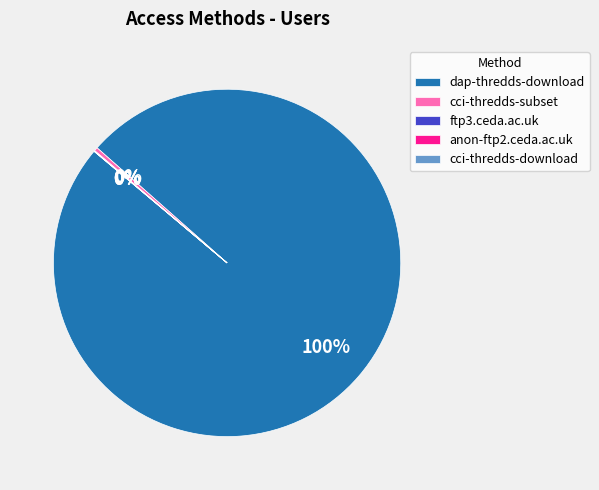

Is dap-thredds-download the majority of the pie?

Yes